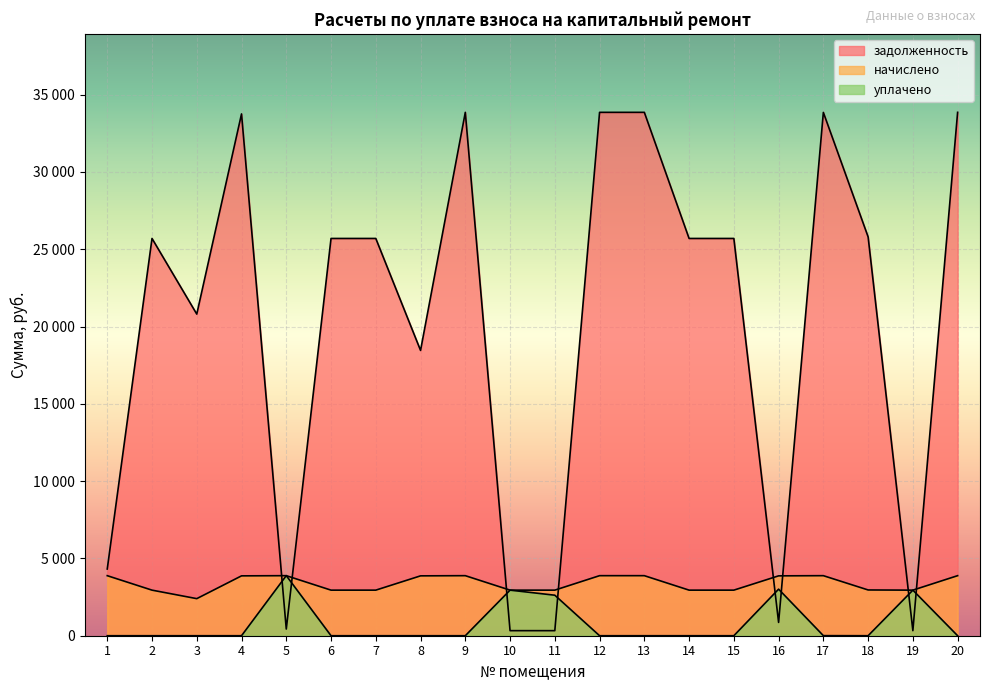

How many data points in уплачено are above 0?

6